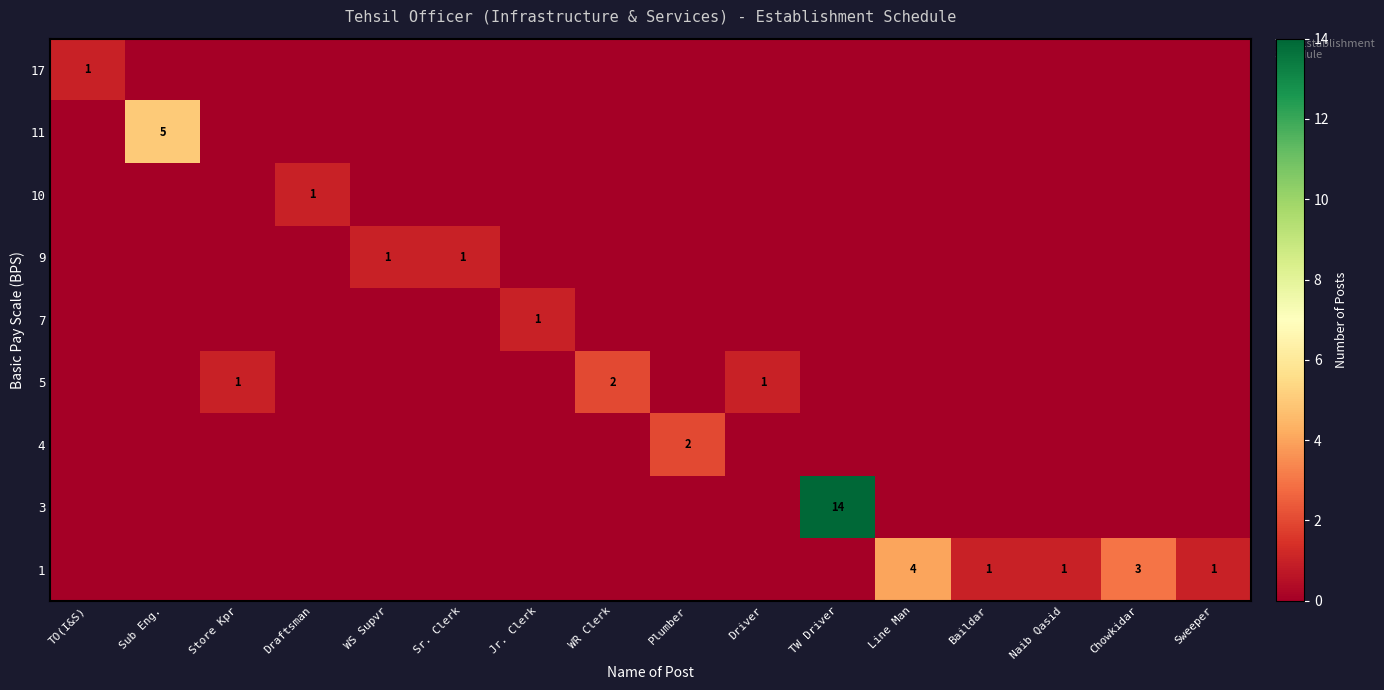

The value of row_5 at Line Man is 1. True or false?

False